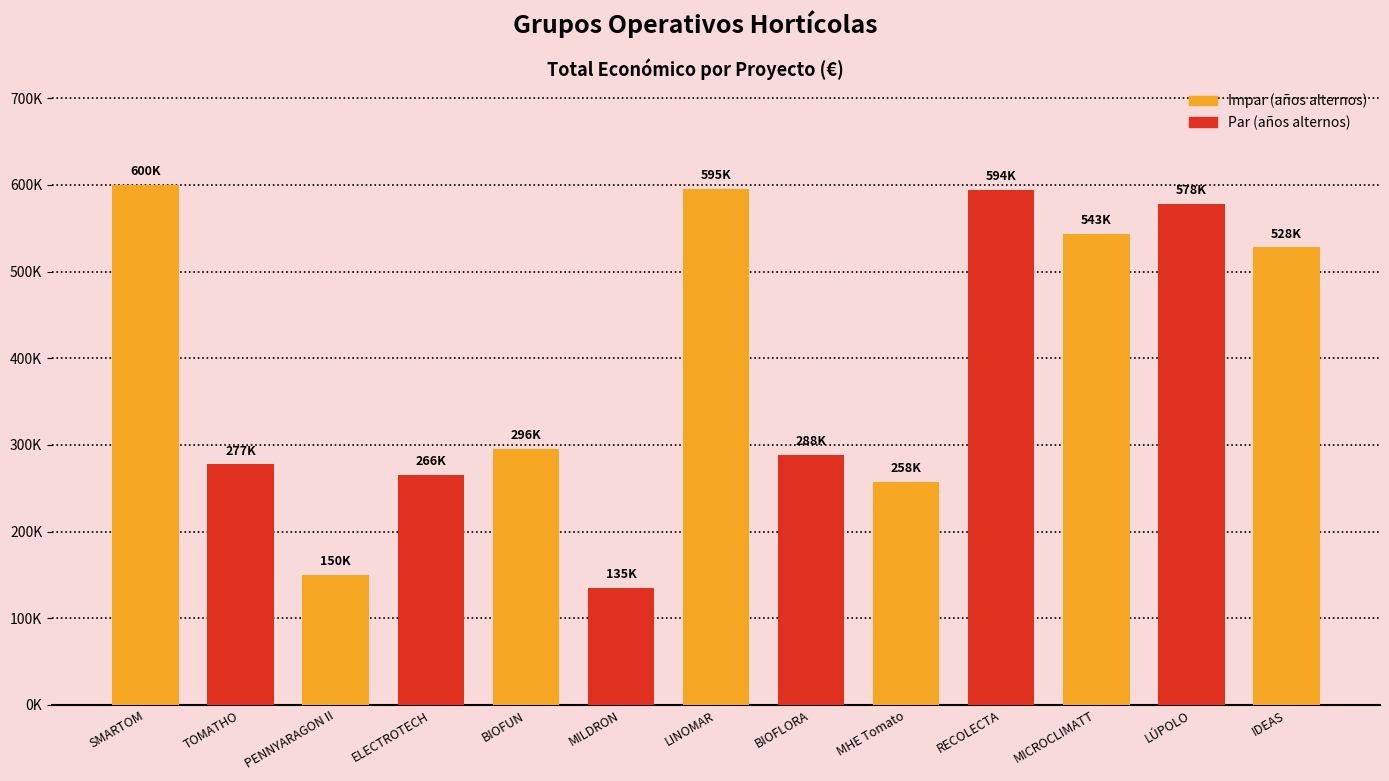

Are the bars horizontal?

No